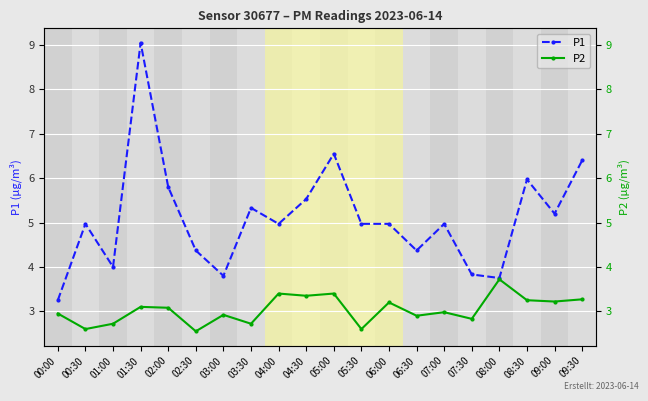

True or false: P1 and P2 intersect in this chart.

False